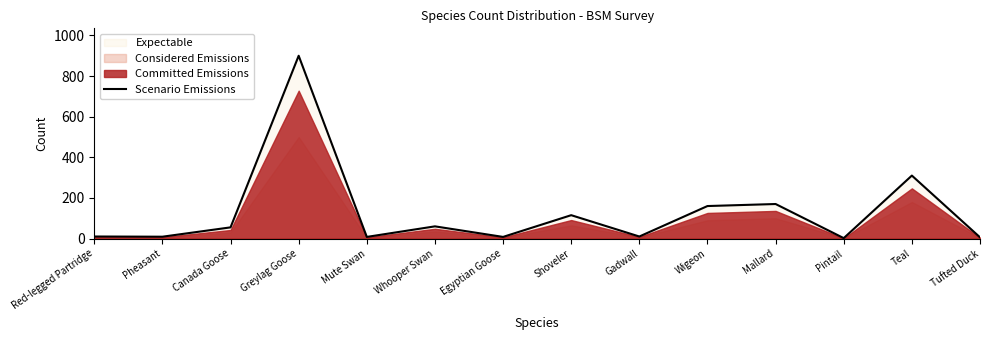

How many categories are shown in the chart?

14